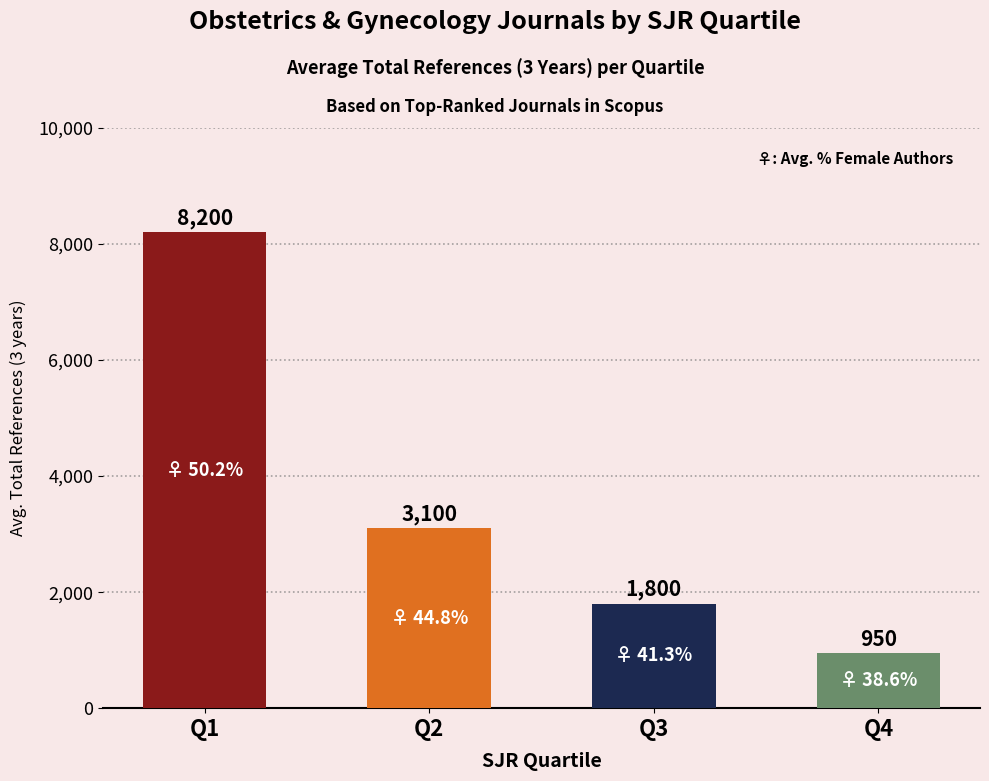

Which label corresponds to the smallest value in the chart?

Q4